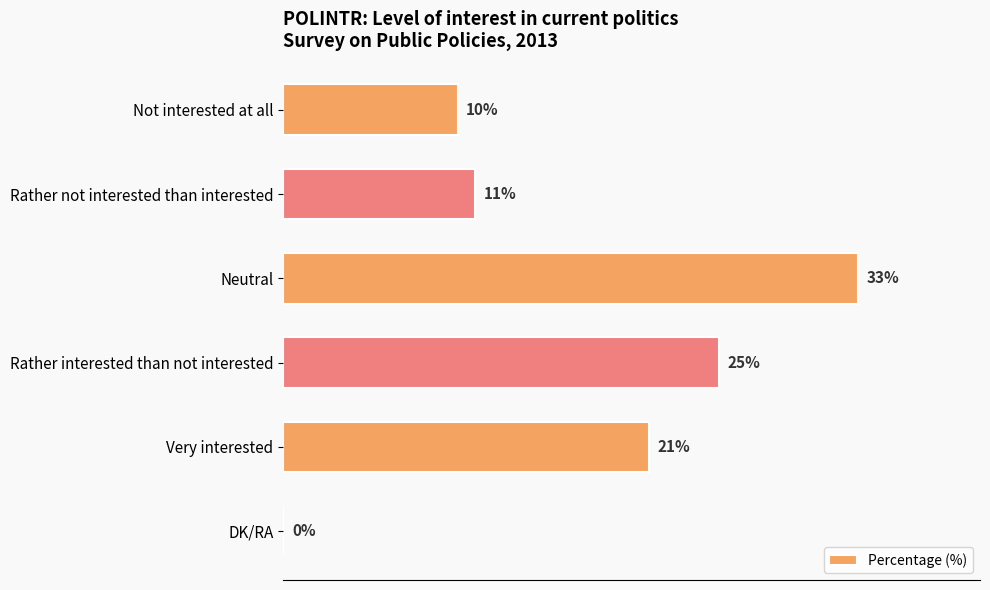

Which category has the highest value across all series?

Neutral